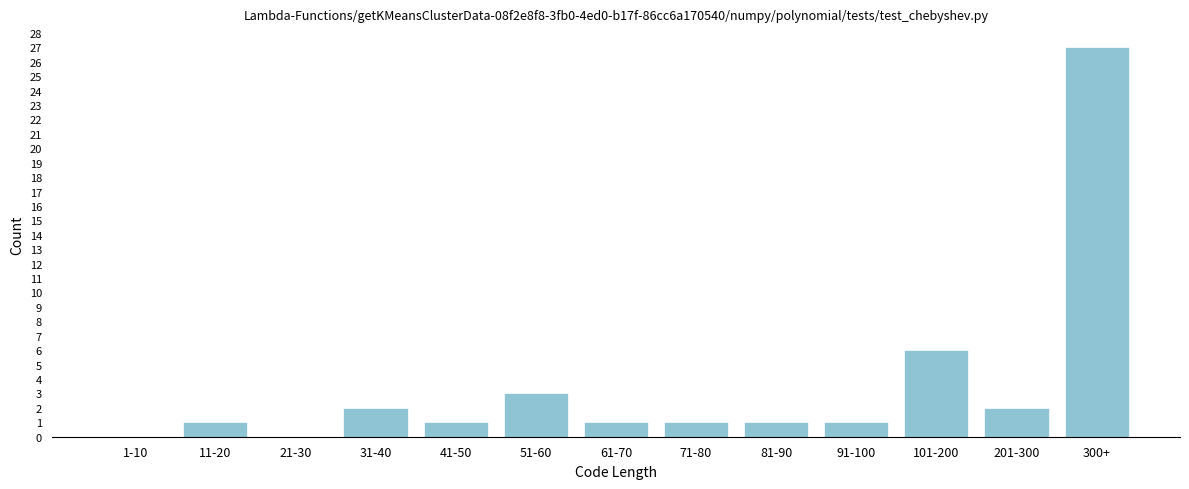

Reading left to right, list all the values displayed in this chart.

1-10=0	11-20=1	21-30=0	31-40=2	41-50=1	51-60=3	61-70=1	71-80=1	81-90=1	91-100=1	101-200=6	201-300=2	300+=27